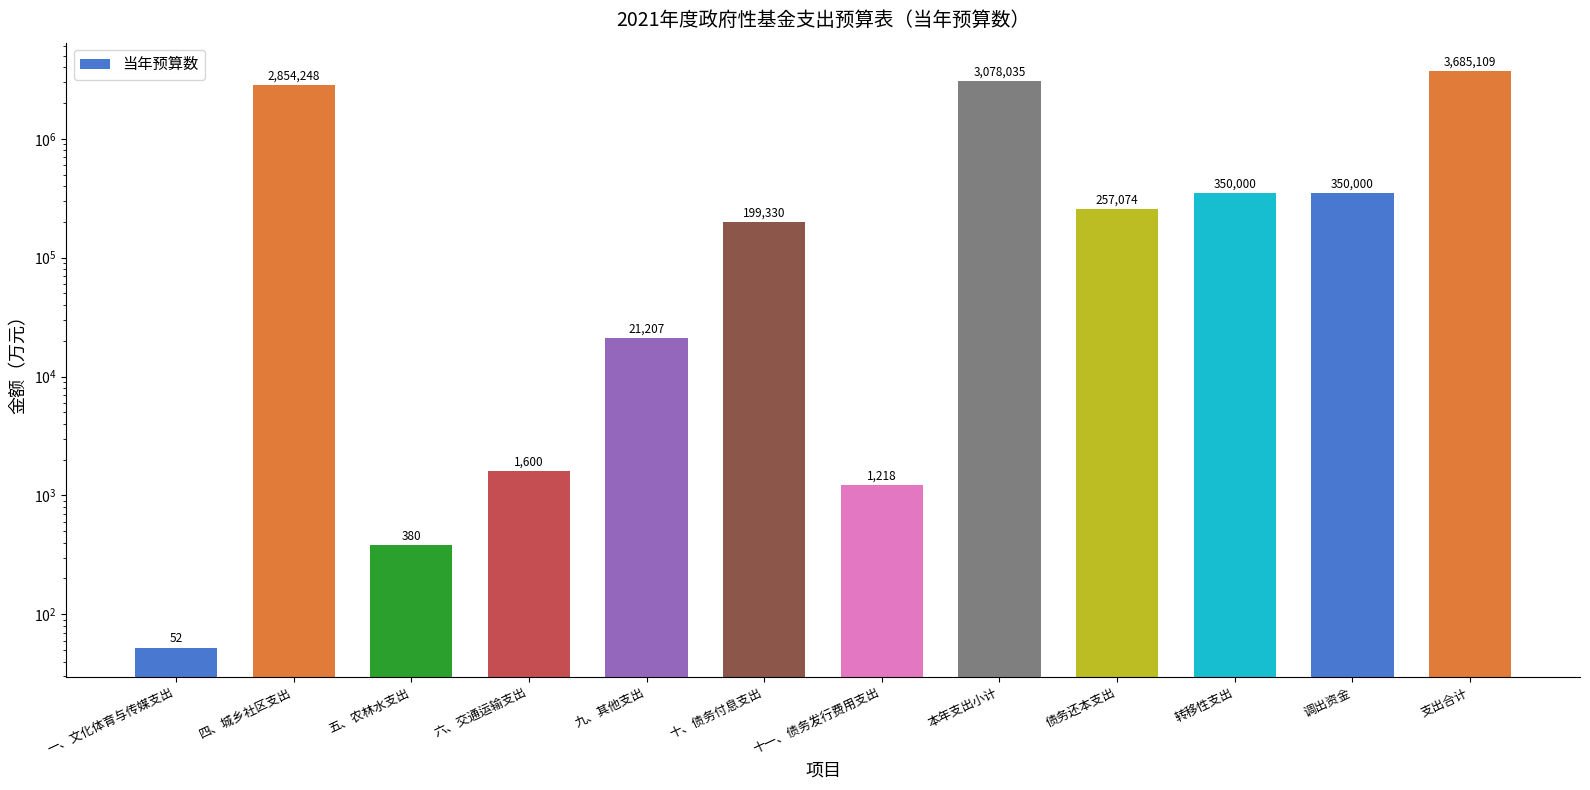

At which category does the chart reach its peak across all series?

支出合计